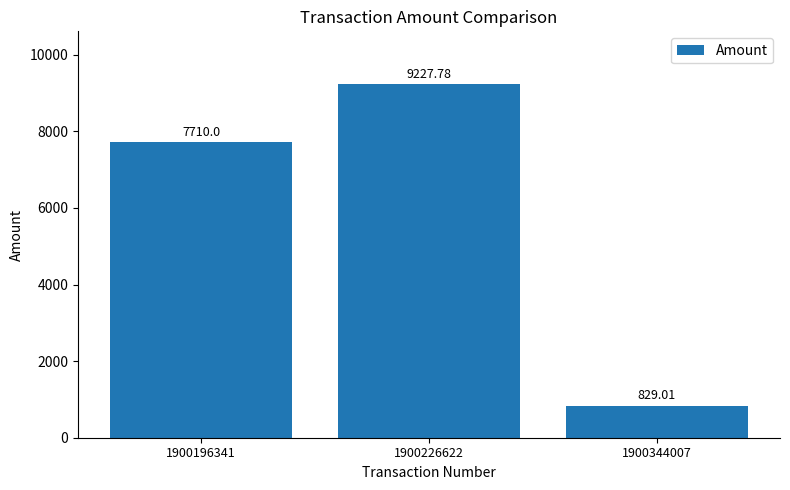

Approximately how many times larger is the value at 1900196341 compared to 1900344007?

9.3